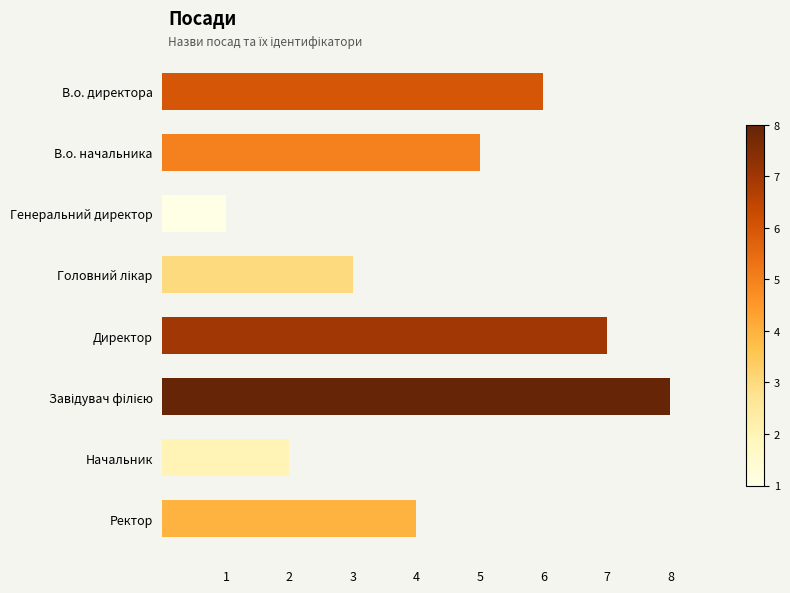

What is the sum of all values?

36